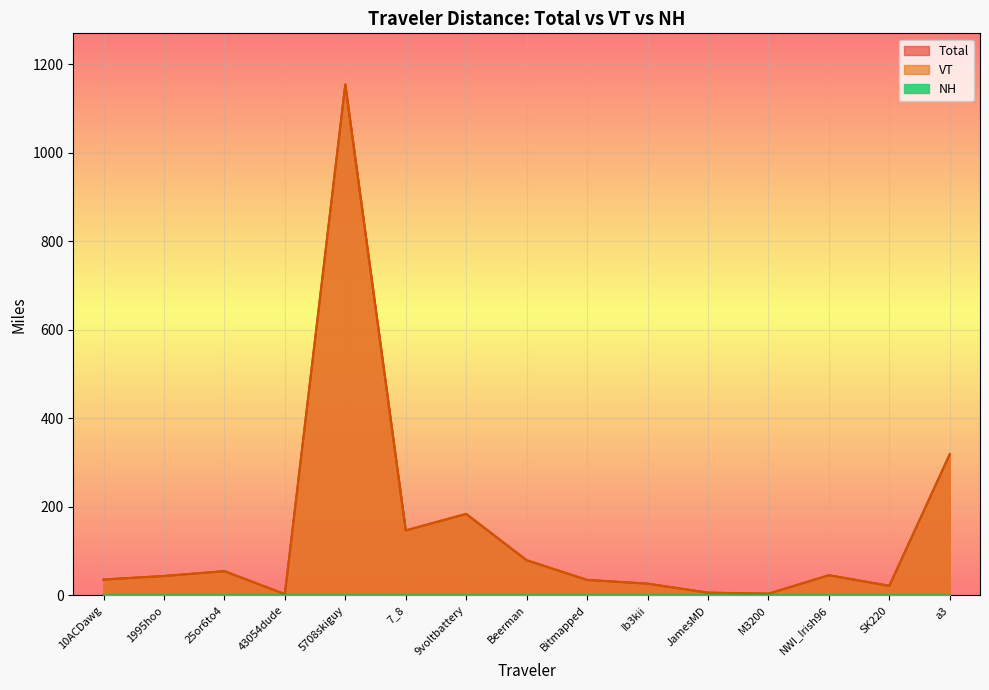

What is the lowest value of the VT series?

2.9